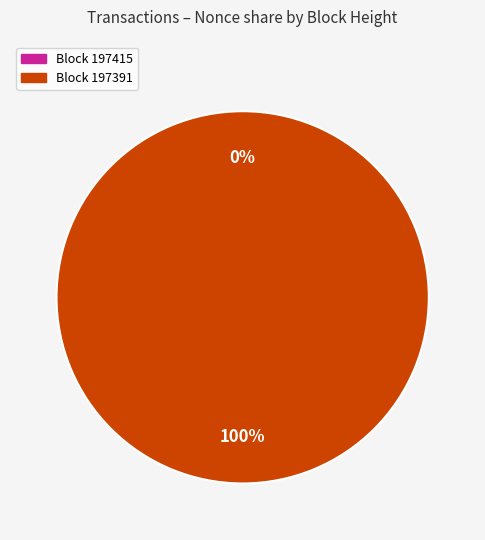

The 197415 slice represents 1% of the pie. True or false?

False